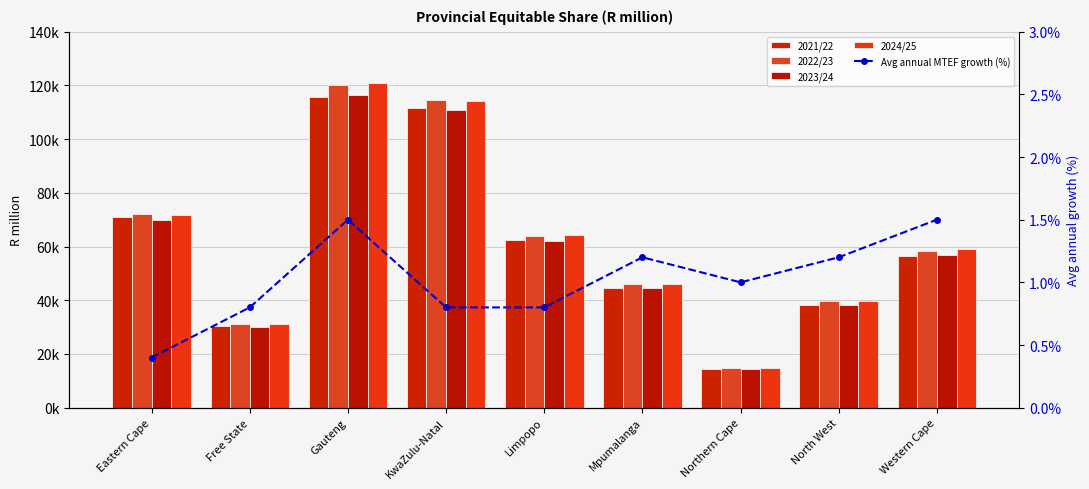

Which has a higher value, KwaZulu-Natal or Eastern Cape?

KwaZulu-Natal